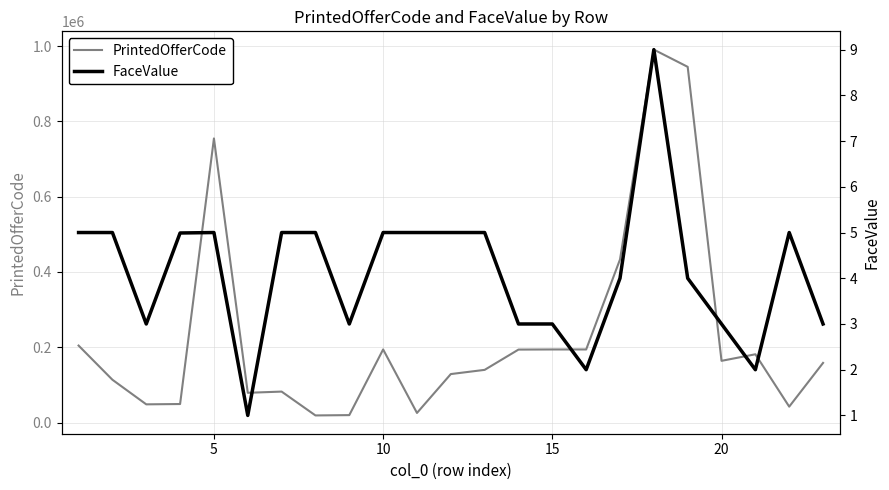

How many lines are shown in the chart?

2